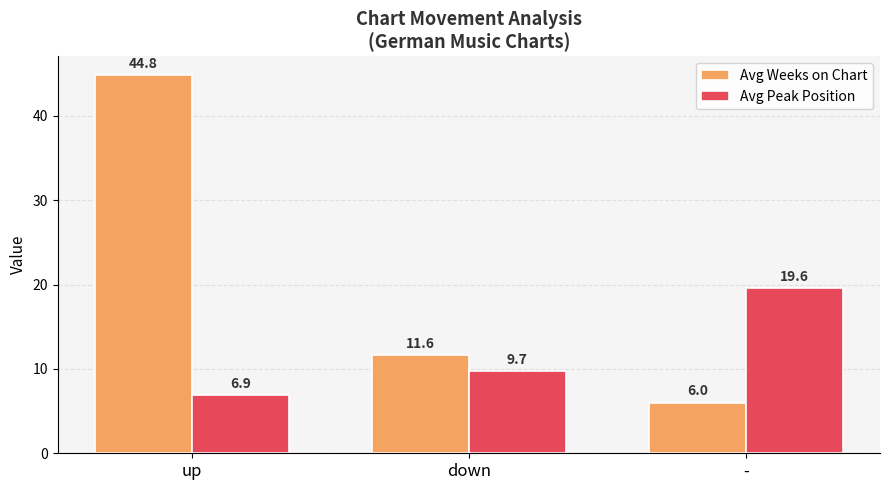

What is the label of the 3rd bar from the left?

-